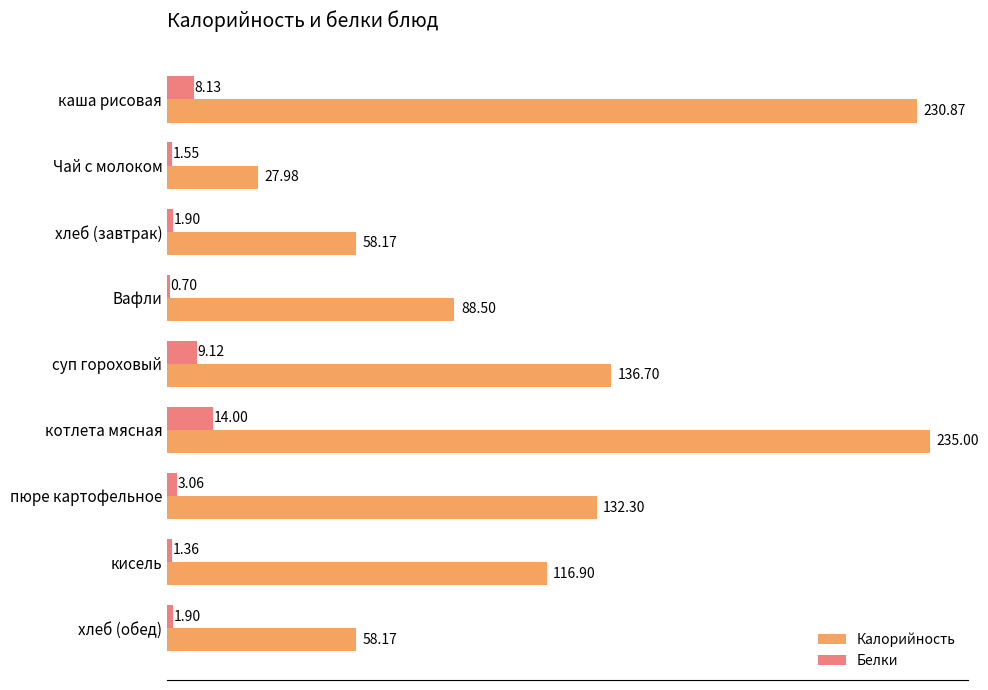

Which series changed the most between суп гороховый and хлеб (обед)?

Калорийность